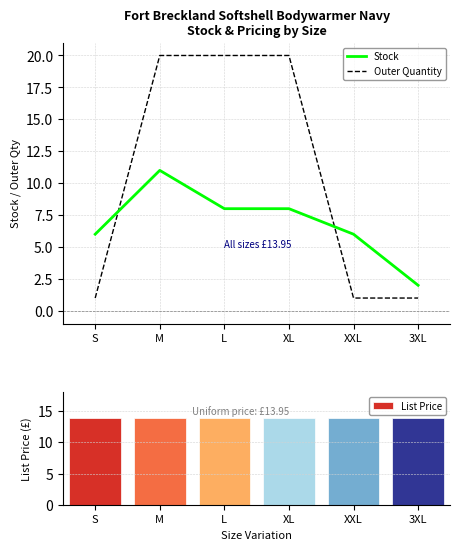

Reading left to right, what are all the values shown in this chart?

Stock: 6.0	11.0	8.0	8.0	6.0	2.0
Outer Quantity: 1.0	20.0	20.0	20.0	1.0	1.0
List Price: 13.9	13.9	13.9	13.9	13.9	13.9